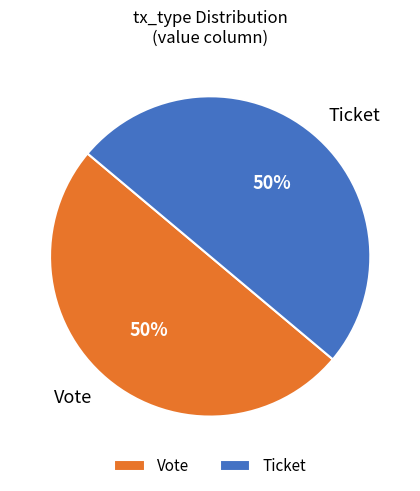

What is the ratio of the value at Vote to the value at Ticket?

1.0